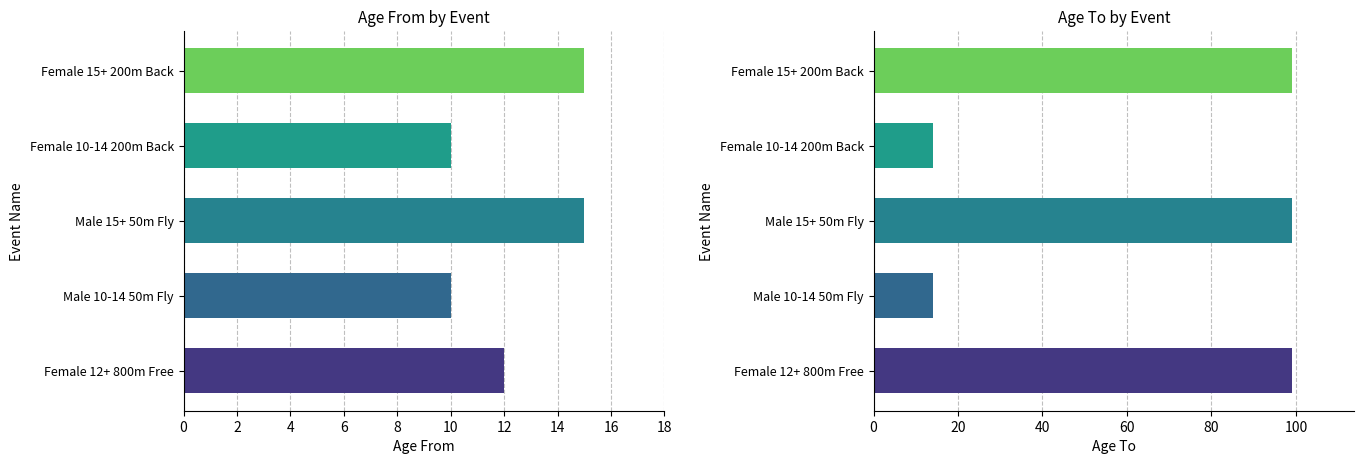

What is the label of the 2nd bar from the left?

Male 10-14 50m Fly